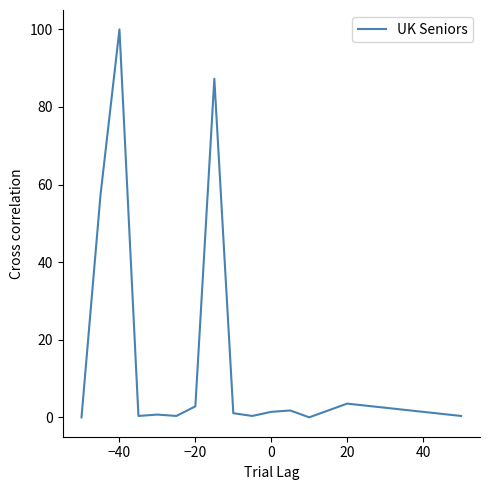

What is the greatest value displayed?

100.0